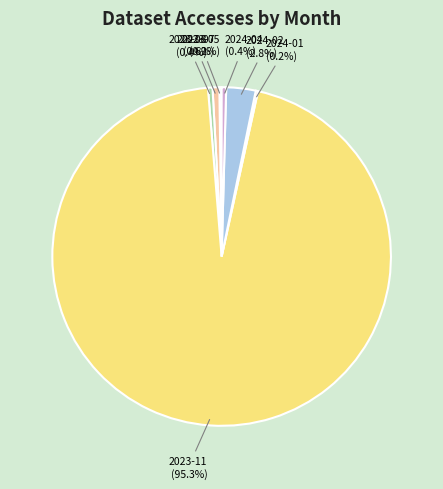

Is there any slice that represents more than half of the pie?

Yes